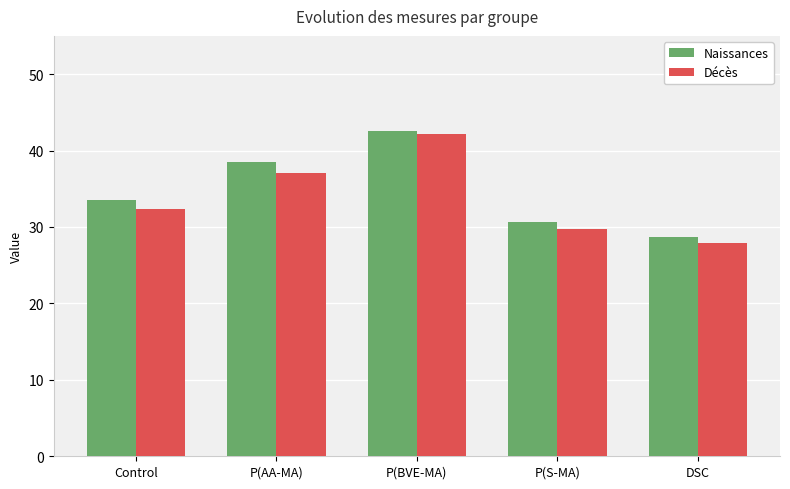

What value does the Décès series have at P(AA-MA)?

37.1